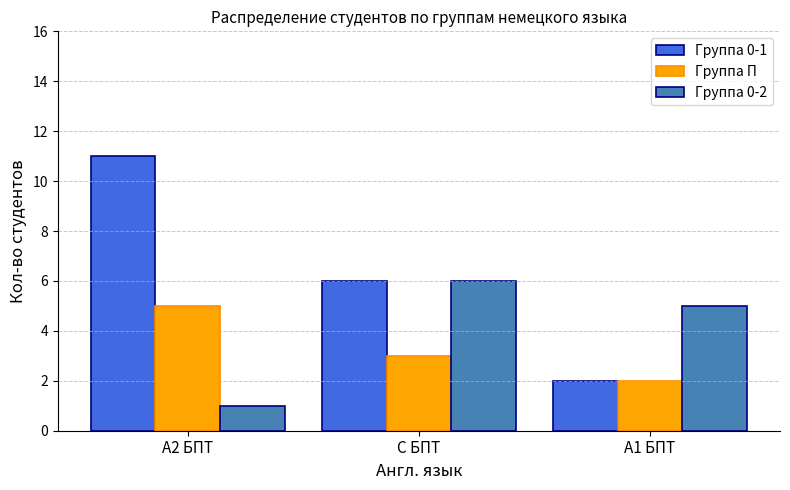

What is the sum of the Группа 0-1 values at А1 БПТ and С БПТ?

8